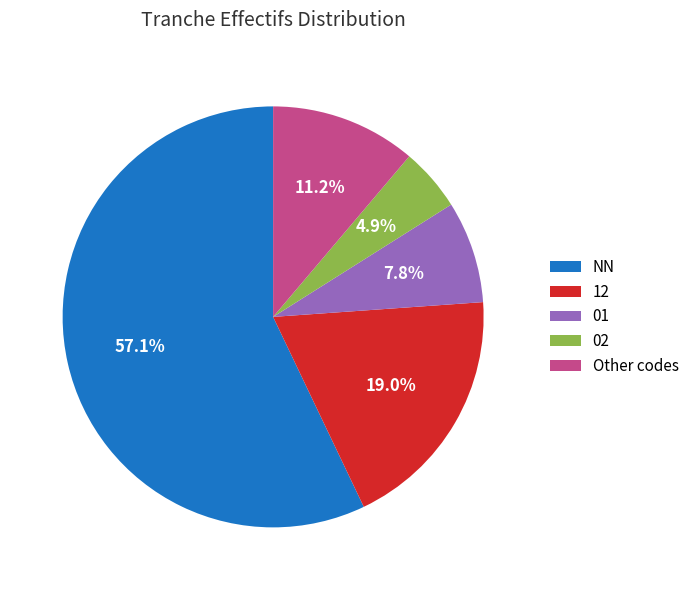

Approximately how many times larger is the value at 01 compared to Other codes?

0.7